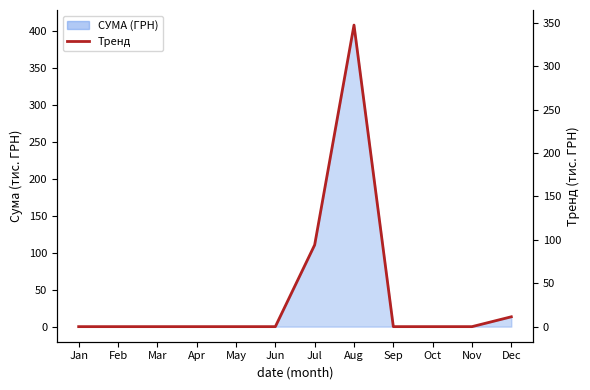

True or false: the data shows 347.3 at Aug.

True